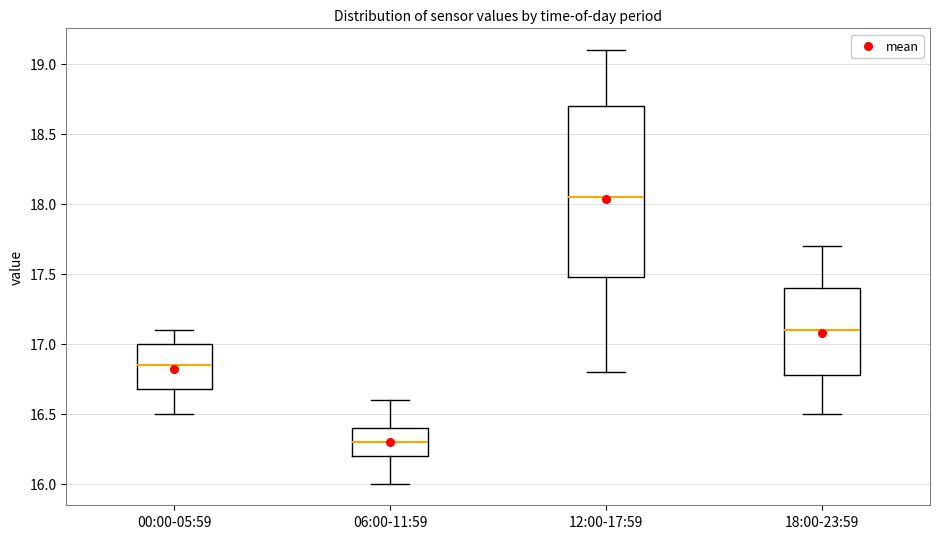

Which box is the tallest, from its lower edge to its upper edge?

12:00-17:59